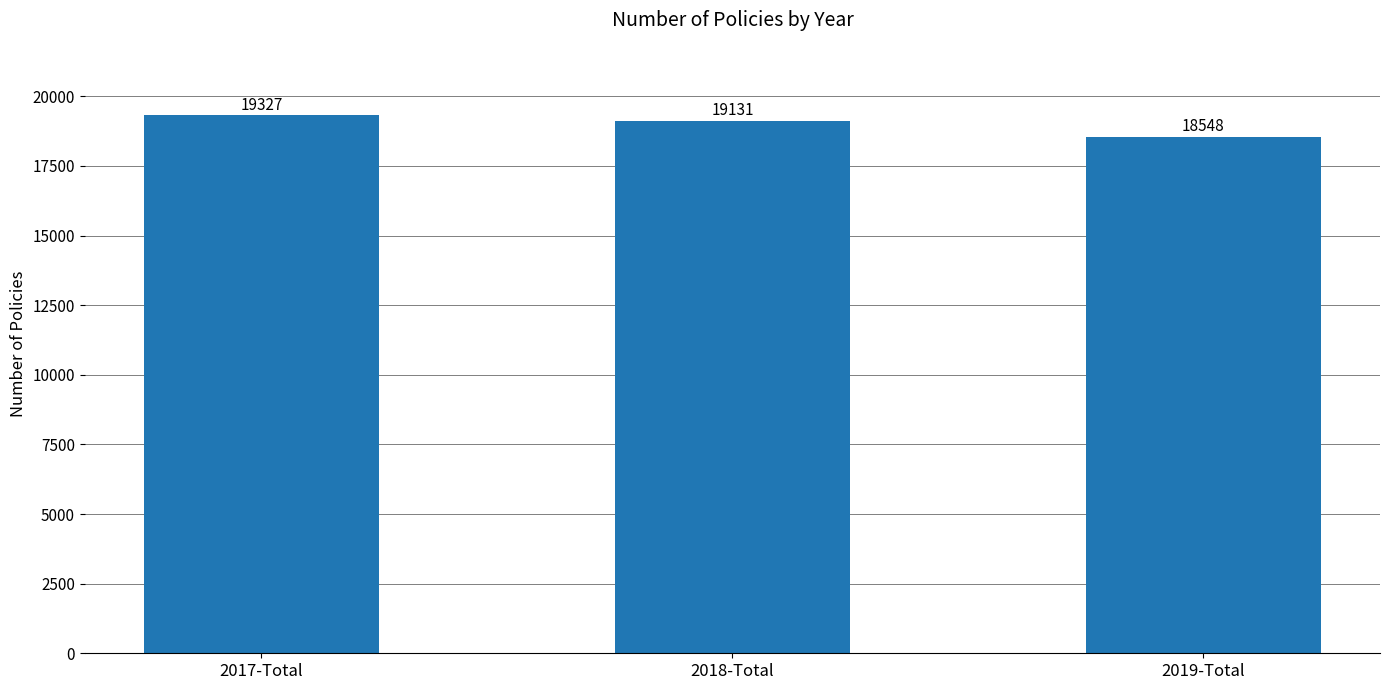

Count the number of categories in the chart.

3